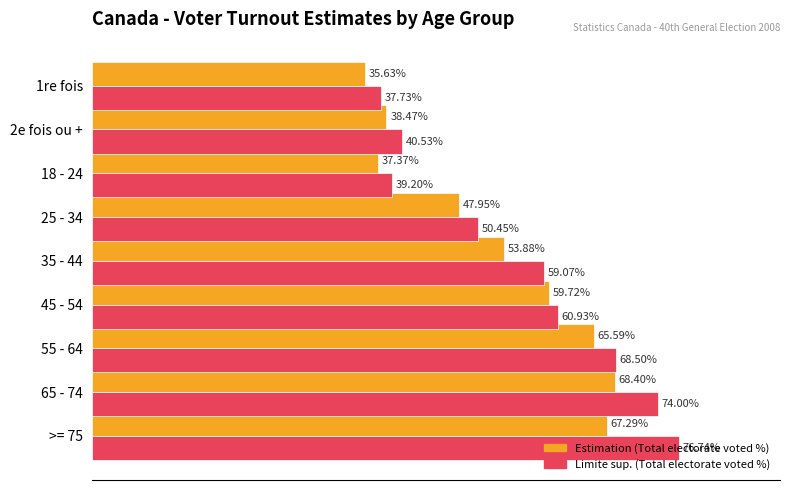

List the series in order of their overall mean, highest first.

Limite sup. (Total electorate voted %), Estimation (Total electorate voted %)